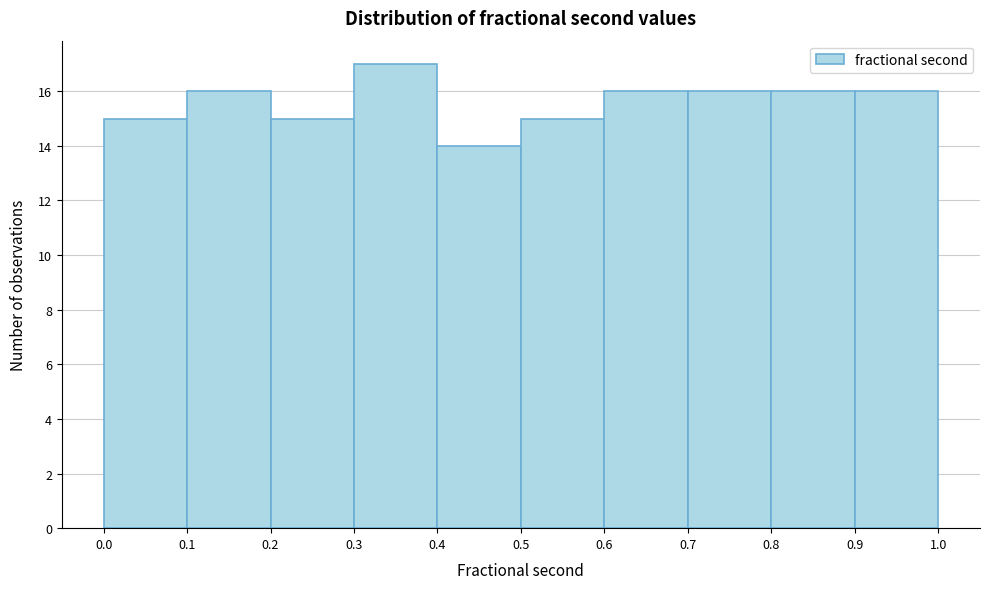

Which range on the x-axis has the tallest bar?

0.3 to 0.4